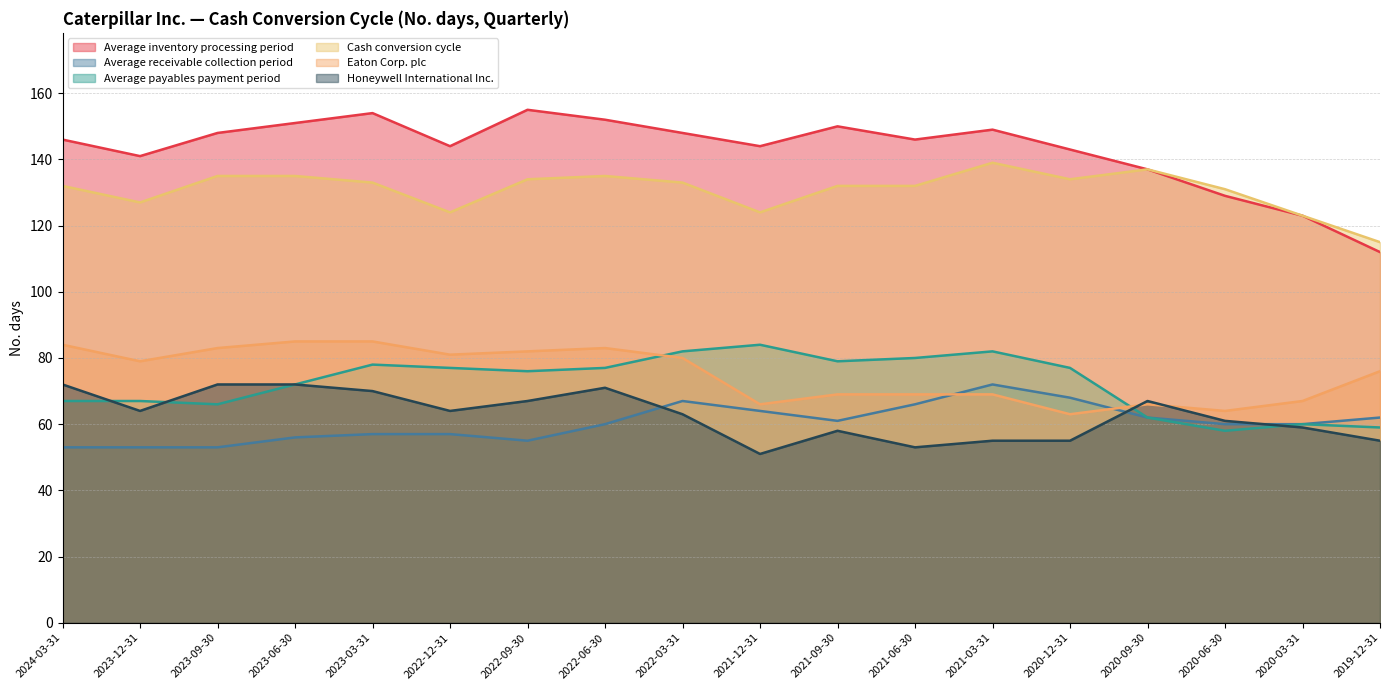

What position from the left is 2022-12-31?

6